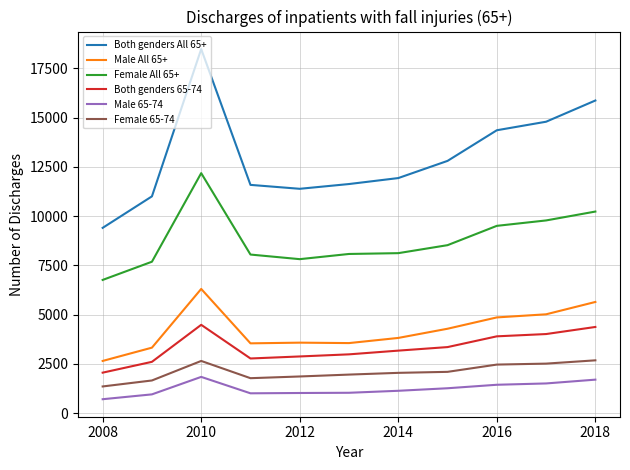

List the series in order of their peak value, highest first.

Both genders All 65+, Female All 65+, Male All 65+, Both genders 65-74, Female 65-74, Male 65-74